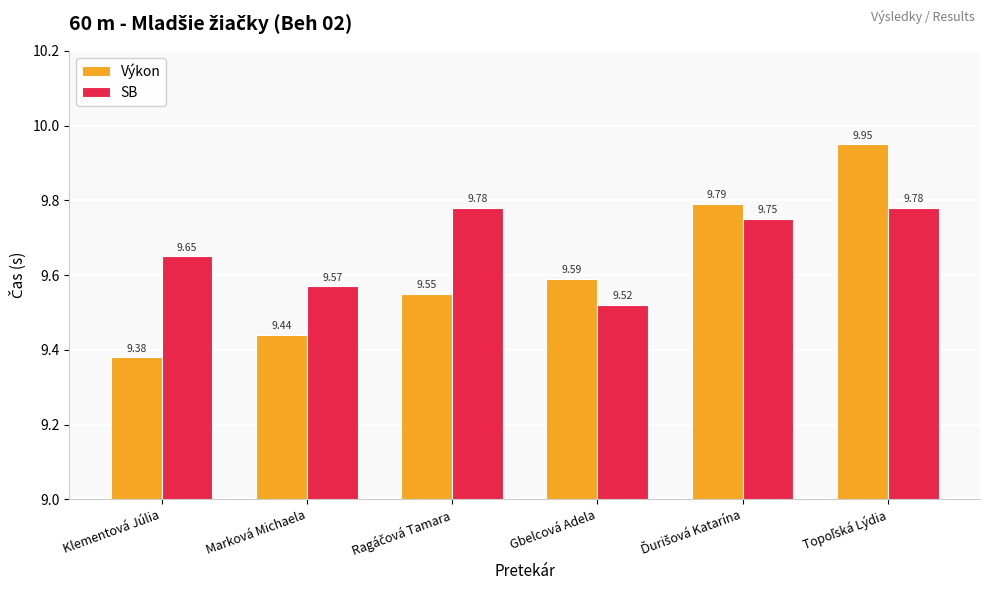

True or false: Výkon has a value of 9.4 at Marková Michaela.

True